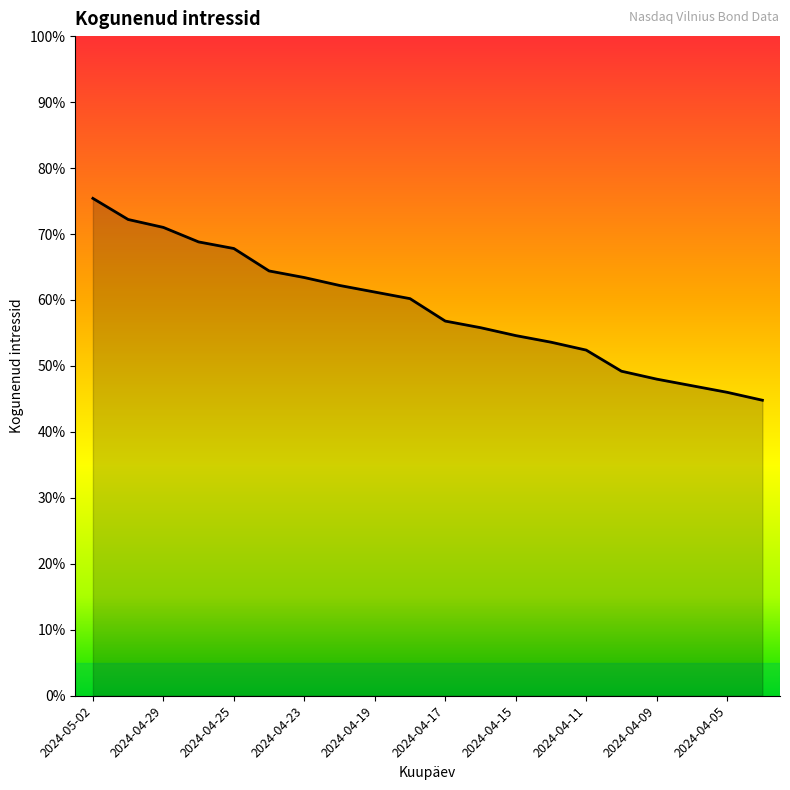

List the labels in order of value, largest first.

2024-05-02, 2024-04-30, 2024-04-29, 2024-04-26, 2024-04-25, 2024-04-24, 2024-04-23, 2024-04-22, 2024-04-19, 2024-04-18, 2024-04-17, 2024-04-16, 2024-04-15, 2024-04-12, 2024-04-11, 2024-04-10, 2024-04-09, 2024-04-08, 2024-04-05, 2024-04-04